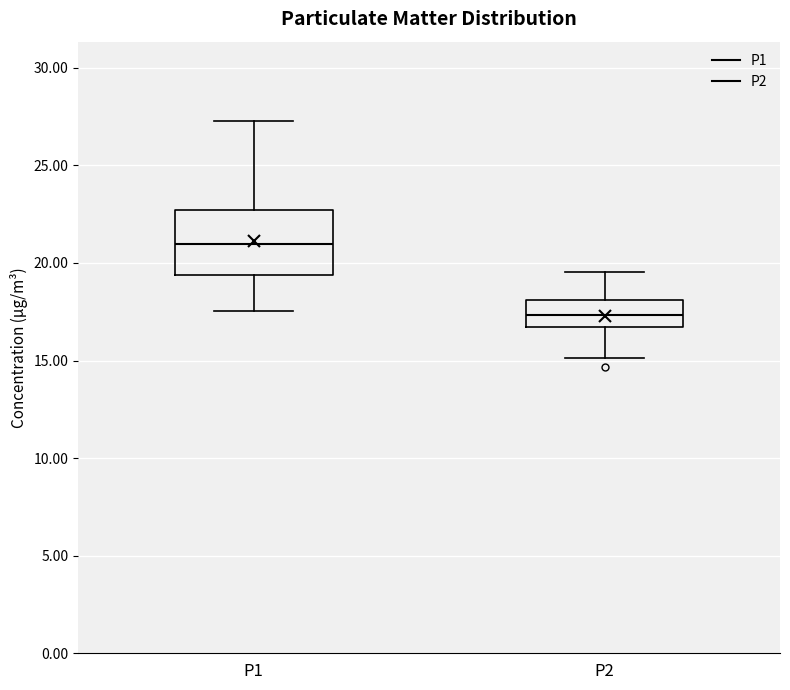

Reading left to right, transcribe this box plot: for each box, give where its median line is, the range the box spans, and where its two whiskers end, as read against the y-axis. The values are not printed on the chart, so give them approximately, as read against the axis.

P1: median 21.0, box 19.5 to 22.5, whiskers 17.5 to 27.5
P2: median 17.5, box 16.5 to 18.0, whiskers 15.0 to 19.5